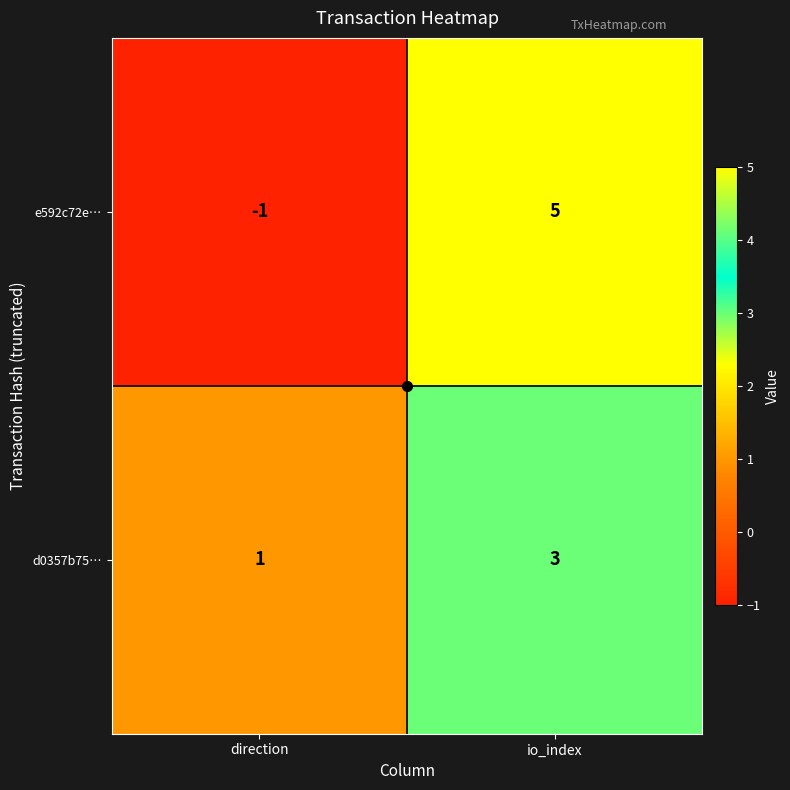

What is the maximum value for e592c72e…?

5